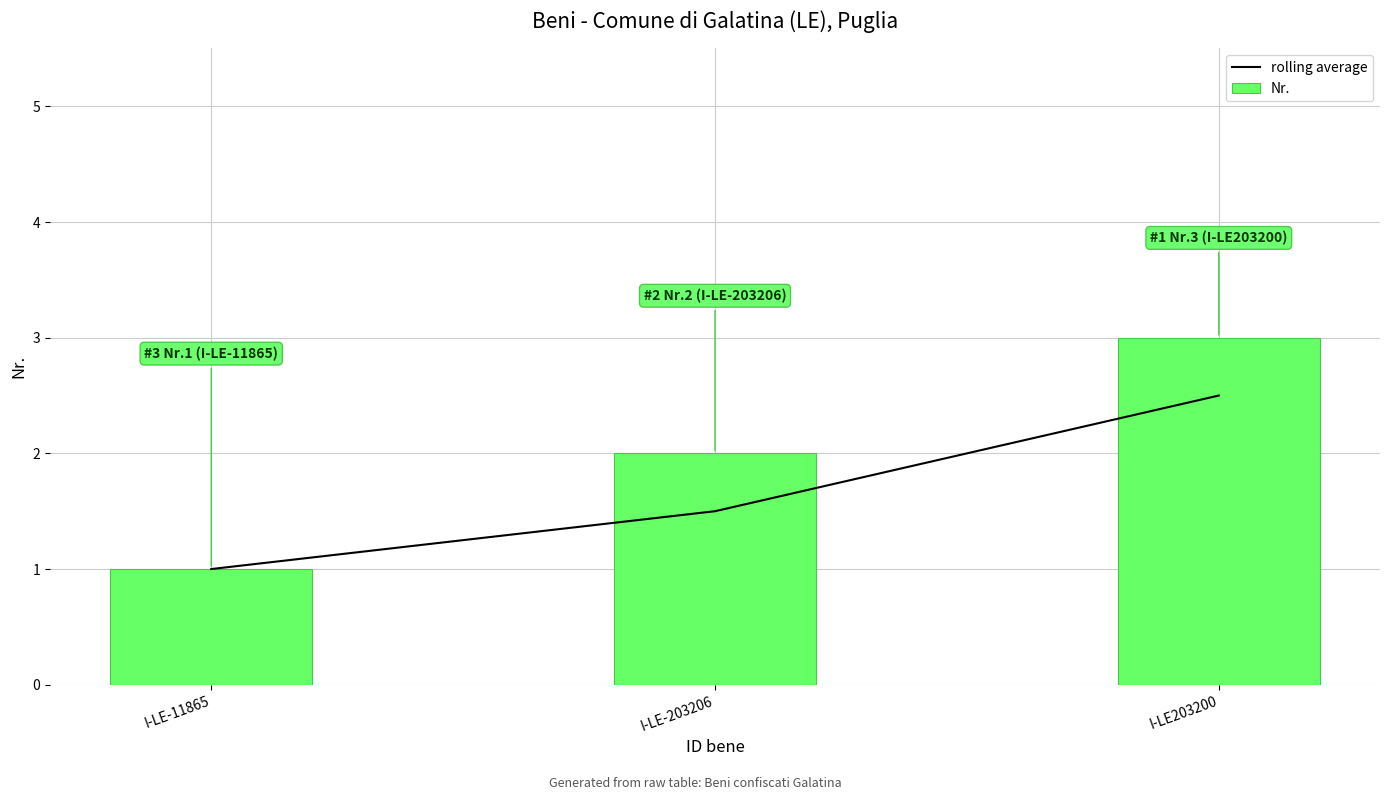

What is the average value of the Nr. series?

2